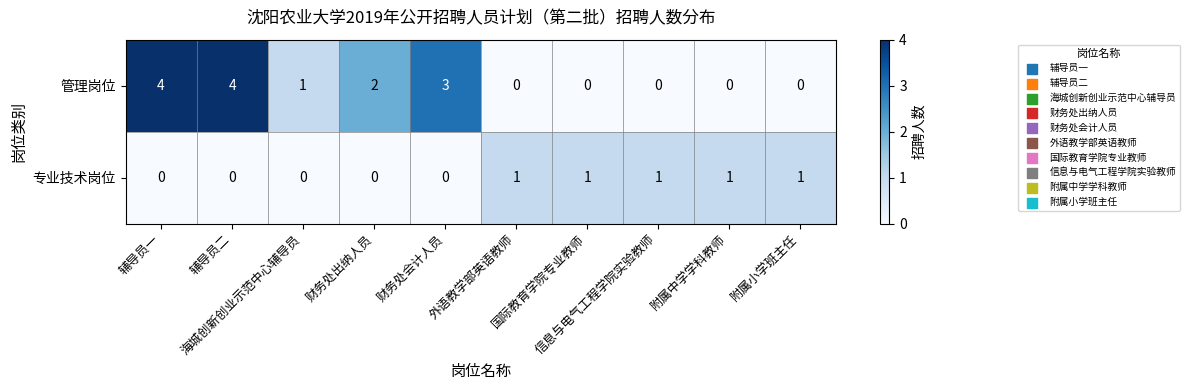

Which series has the largest total across all categories?

管理岗位